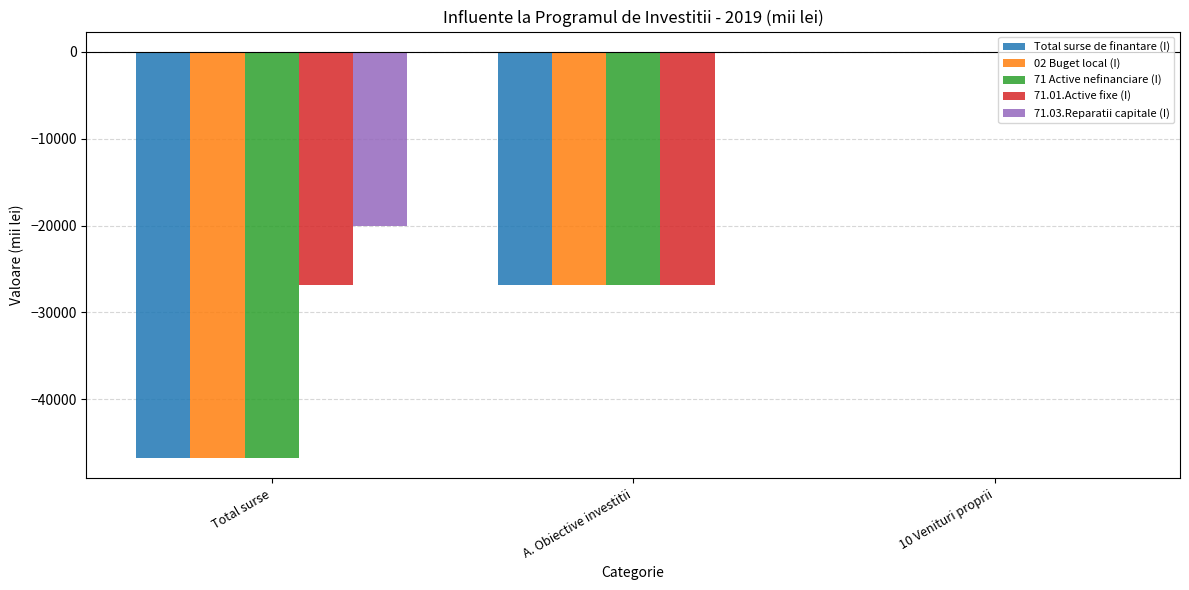

At which label does 71 Active nefinanciare (I) reach its peak?

10 Venituri proprii